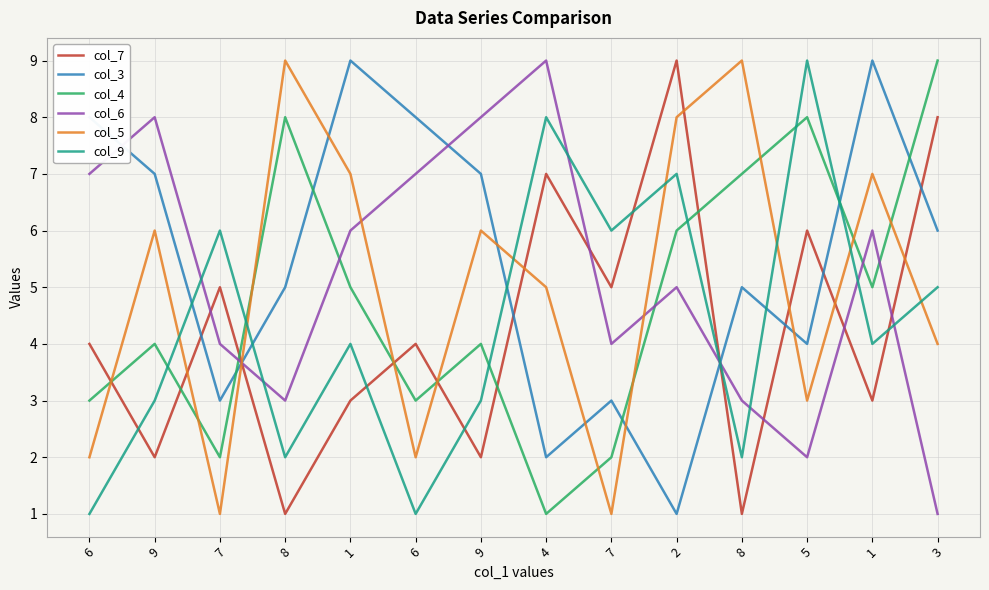

How many lines are shown in the chart?

6